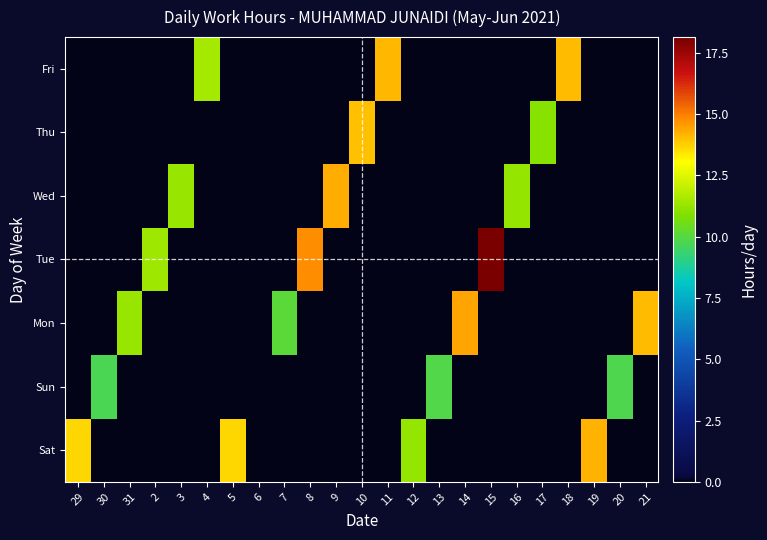

Which series has the largest total across all categories?

Sat